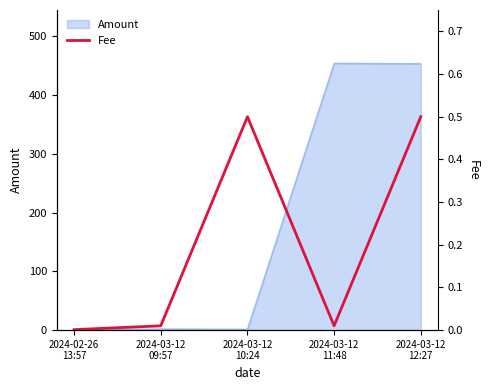

What is the label of the 4th point from the right?

2024-03-12
09:57